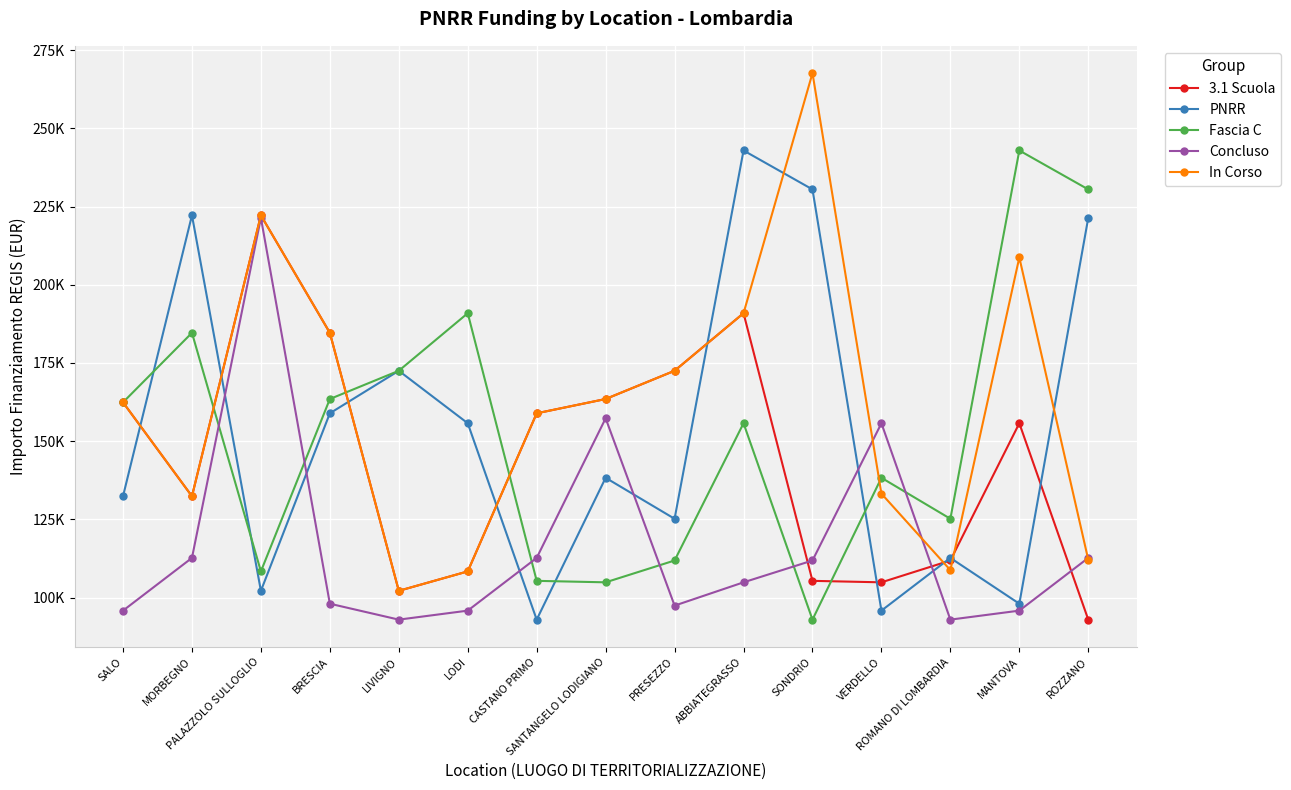

True or false: In Corso and PNRR cross at least once.

True